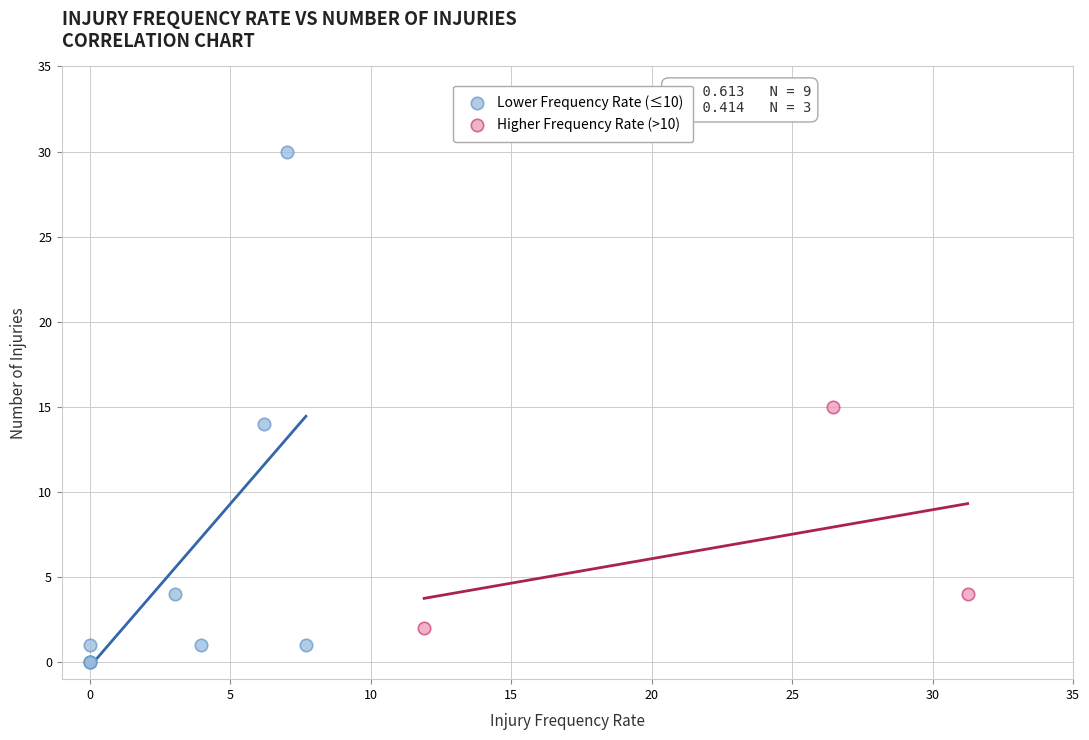

Which series reaches the maximum Y coordinate?

Lower Frequency Rate (≤10)